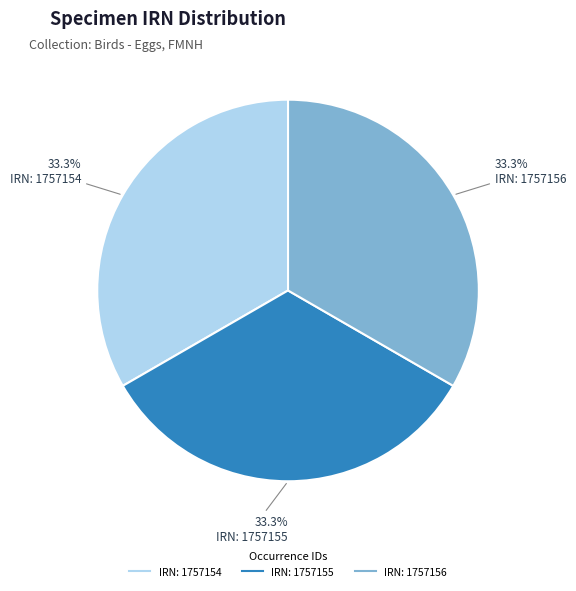

Is there any slice that represents more than half of the pie?

No